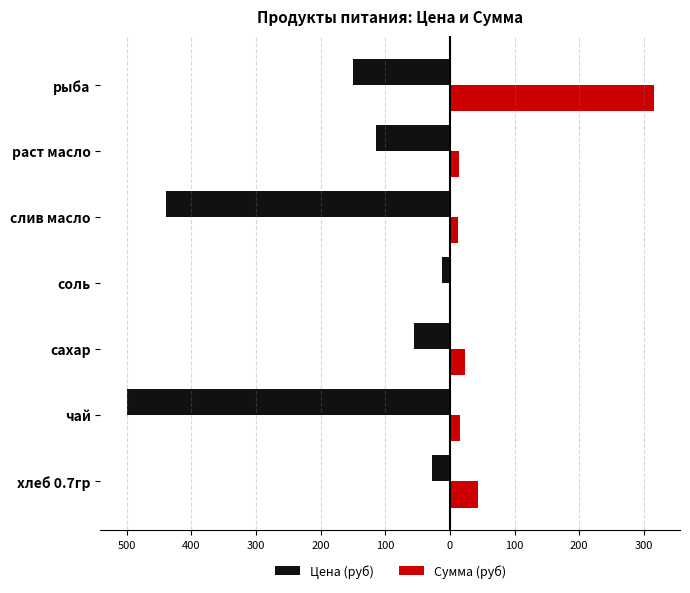

What are all the series names shown in the legend?

Цена (руб), Сумма (руб)